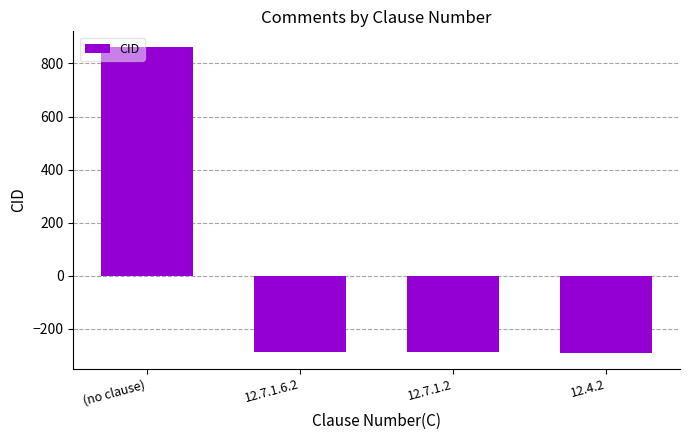

What is the value of the 3rd bar from the left?

-286